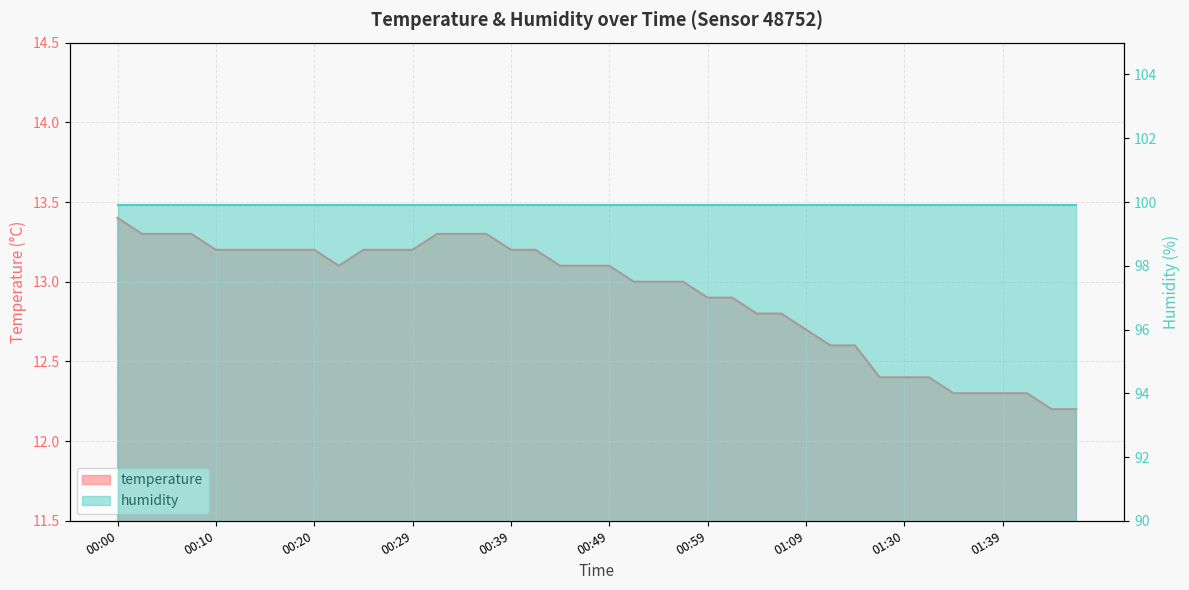

Reading right to left, extract all data points from this chart.

01:47=12.2	01:44=12.2	01:42=12.3	01:39=12.3	01:37=12.3	01:35=12.3	01:32=12.4	01:30=12.4	01:27=12.4	01:20=12.6	01:17=12.6	01:09=12.7	01:06=12.8	01:04=12.8	01:01=12.9	00:59=12.9	00:56=13.0	00:54=13.0	00:51=13.0	00:49=13.1	00:47=13.1	00:44=13.1	00:42=13.2	00:39=13.2	00:37=13.3	00:34=13.3	00:32=13.3	00:29=13.2	00:27=13.2	00:25=13.2	00:22=13.1	00:20=13.2	00:17=13.2	00:15=13.2	00:12=13.2	00:10=13.2	00:08=13.3	00:05=13.3	00:03=13.3	00:00=13.4